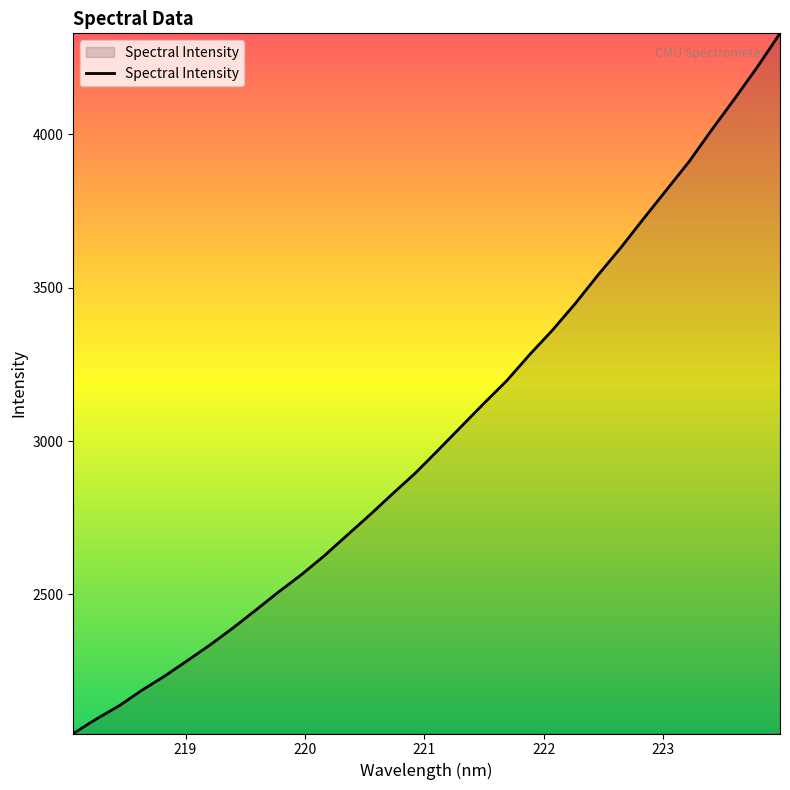

Count the number of values greater than 2970.

16